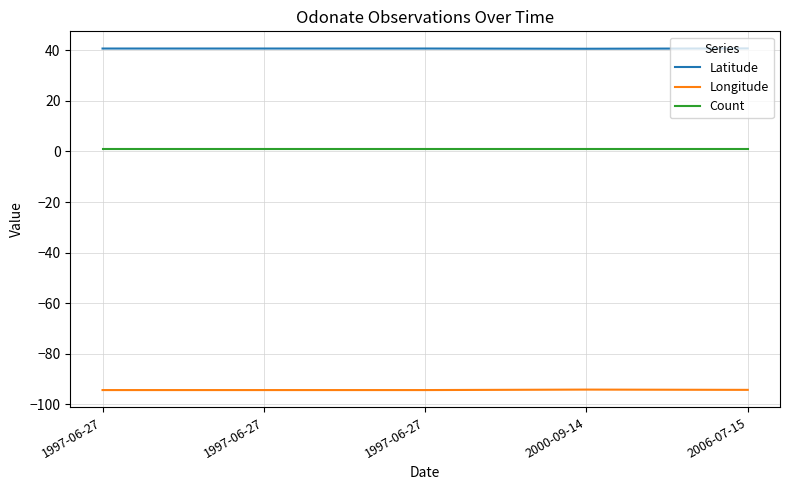

Reading right to left, list all the values displayed in this chart.

Latitude: 40.7	40.6	40.7	40.7	40.7
Longitude: -94.2	-94.1	-94.3	-94.3	-94.3
Count: 1.0	1.0	1.0	1.0	1.0